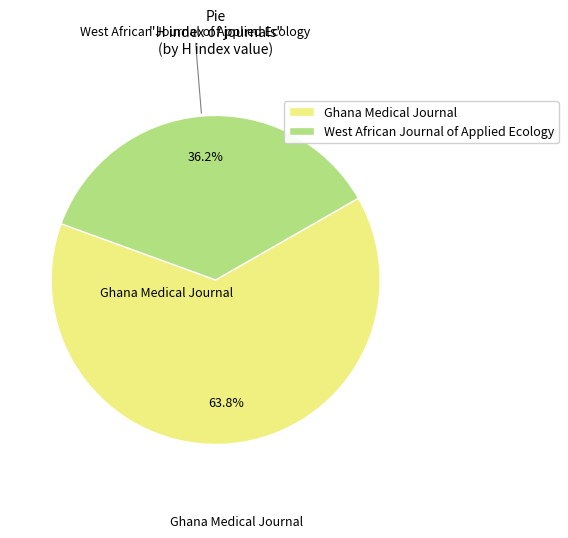

Rank the categories by value from lowest to highest.

West African Journal of Applied Ecology, Ghana Medical Journal